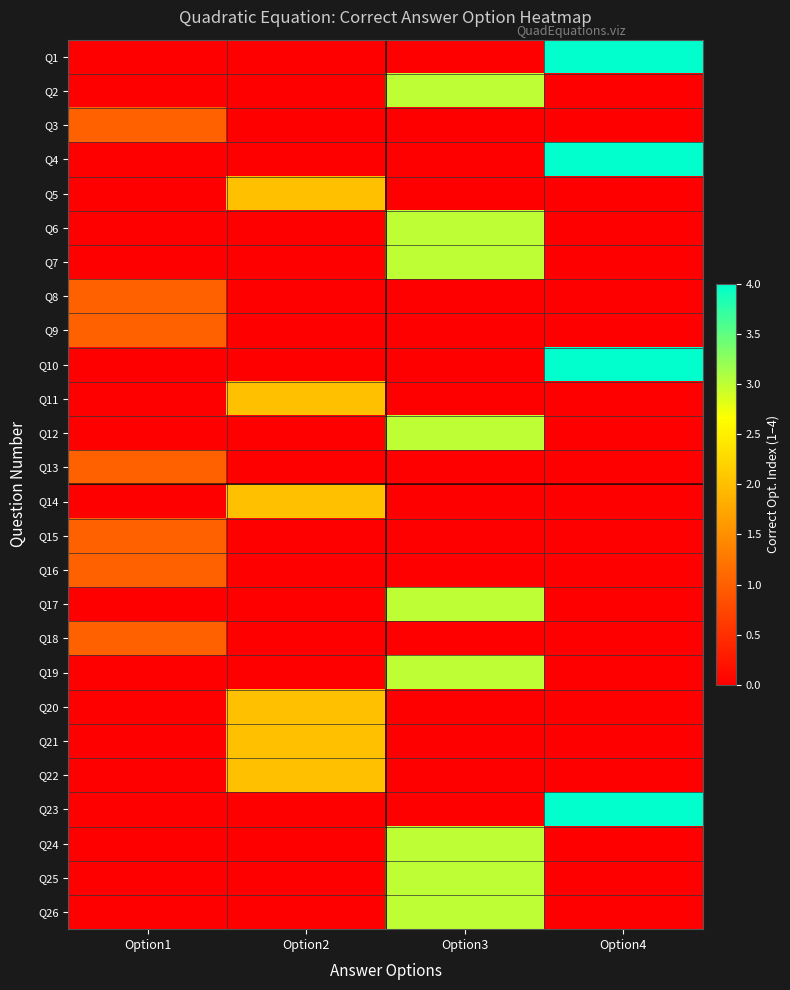

Rank the series at Option3 from lowest to highest value.

Q1, Q3, Q4, Q5, Q8, Q9, Q10, Q11, Q13, Q14, Q15, Q16, Q18, Q20, Q21, Q22, Q23, Q2, Q6, Q7, Q12, Q17, Q19, Q24, Q25, Q26